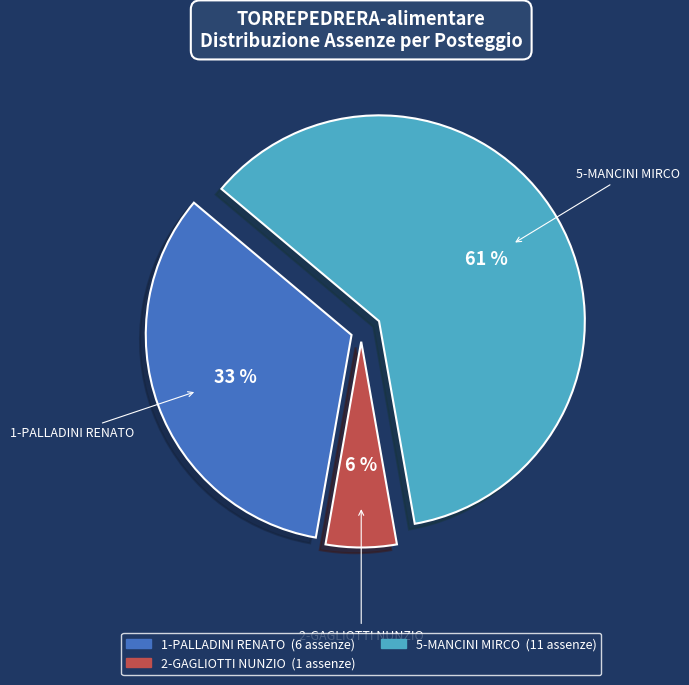

Is there a majority slice in this chart?

Yes